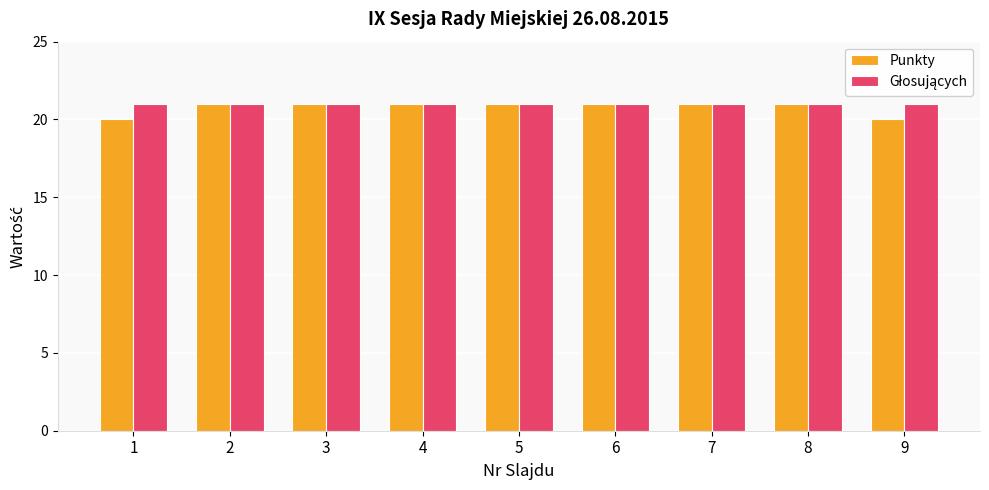

What is the sum of all Punkty values?

187